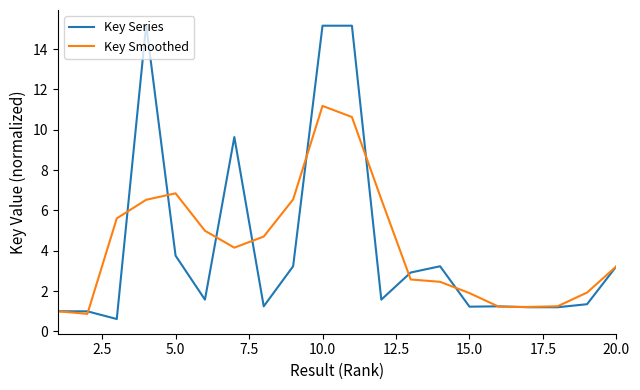

Rank the series by their maximum value, from highest to lowest.

Key Series, Key Smoothed